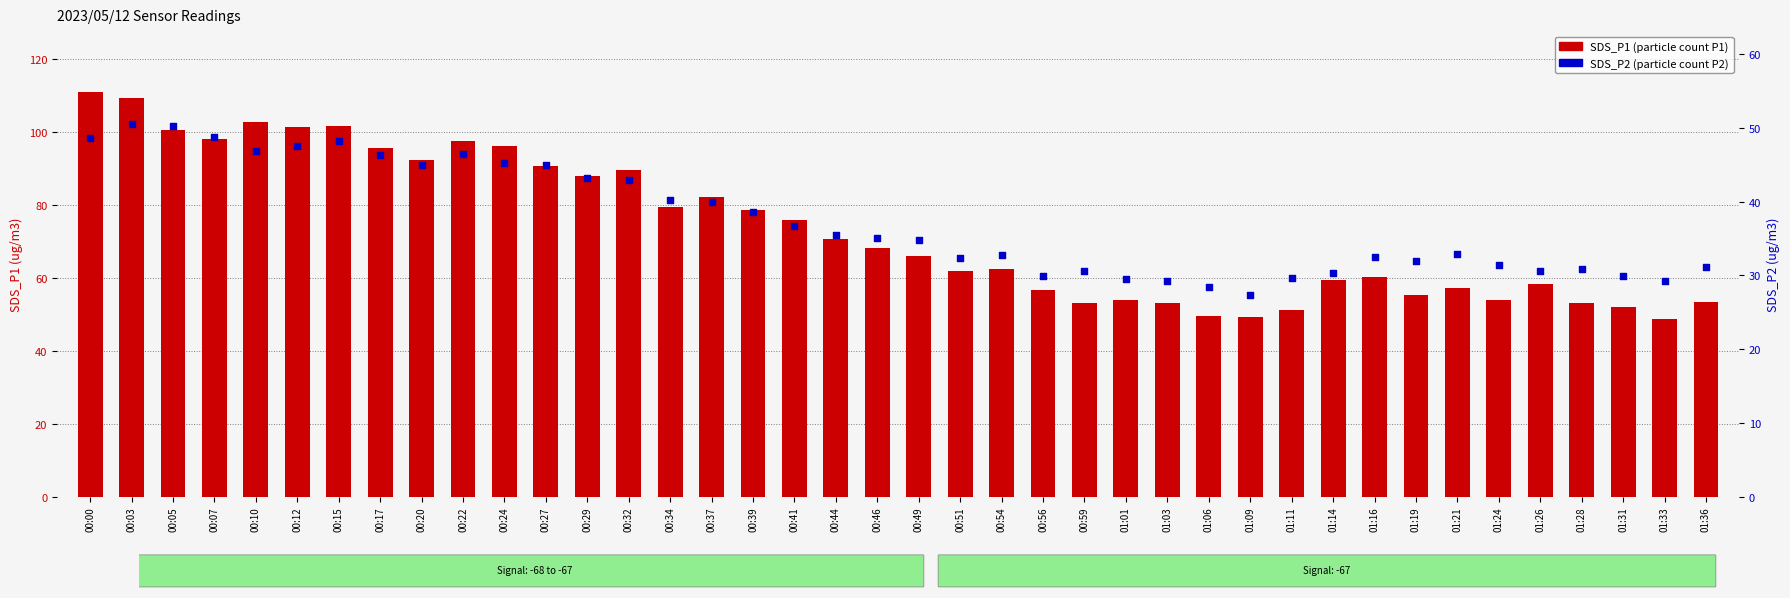

Is the value of SDS_P1 at 01:21 greater than the value of SDS_P2 (percentile) at 00:20?

Yes